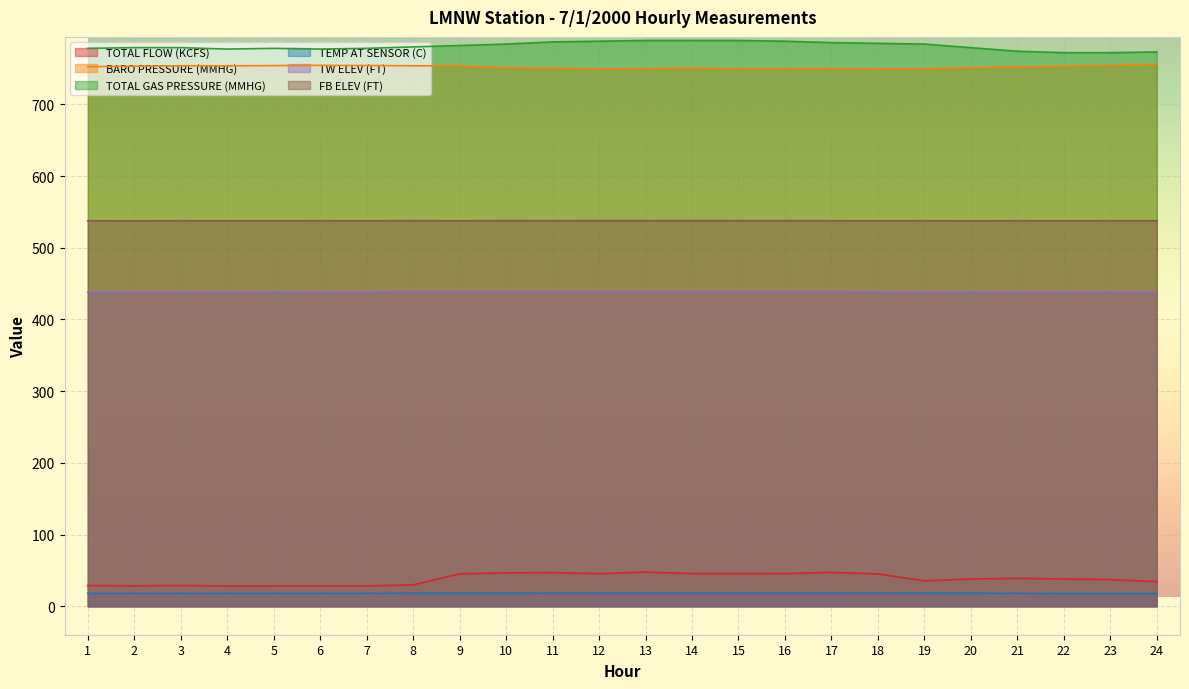

What is the sum of all TOTAL FLOW (KCFS) values?

912.1